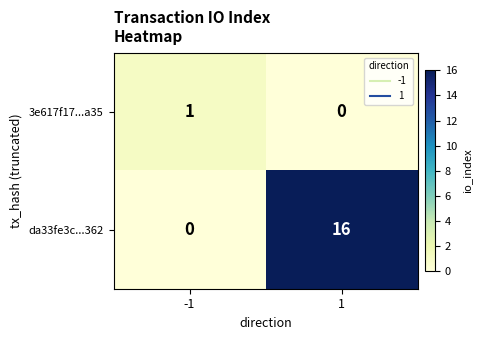

The value of da33fe3c...362 at 1 is 7. True or false?

False